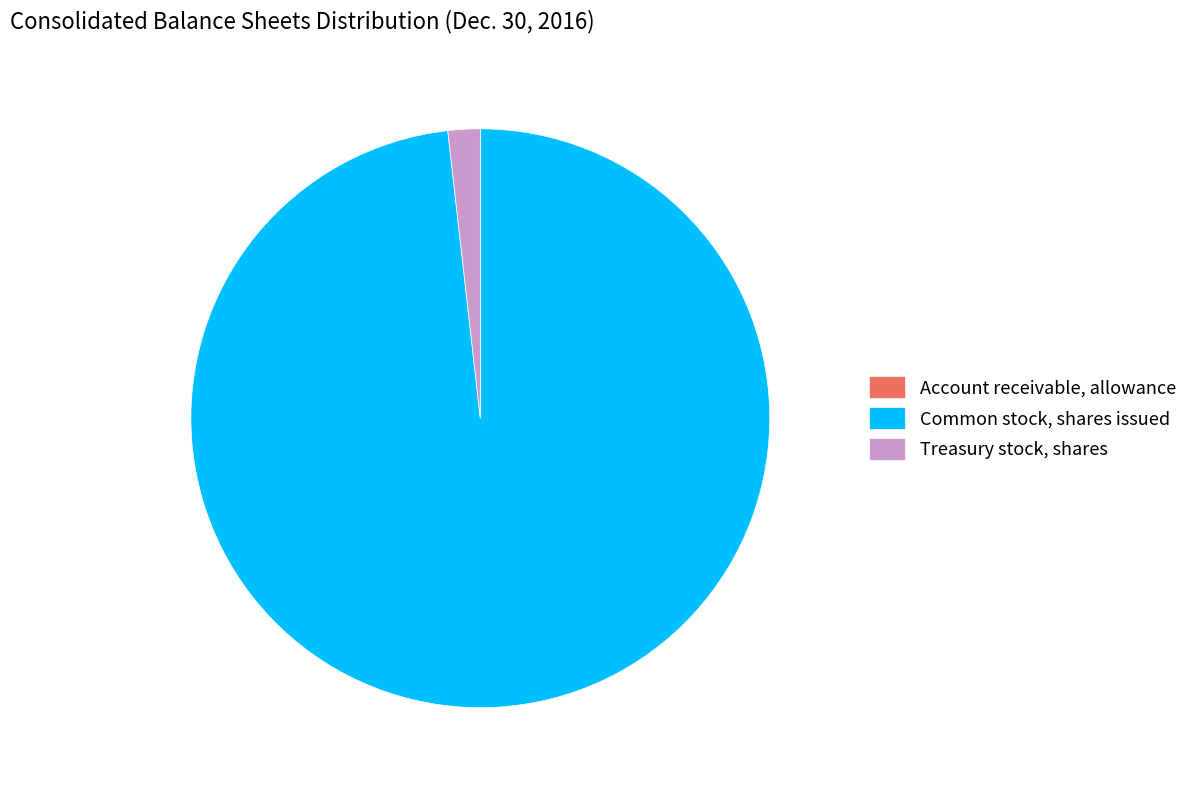

Is the sum of Treasury stock, shares and Common stock, shares issued greater than half?

Yes